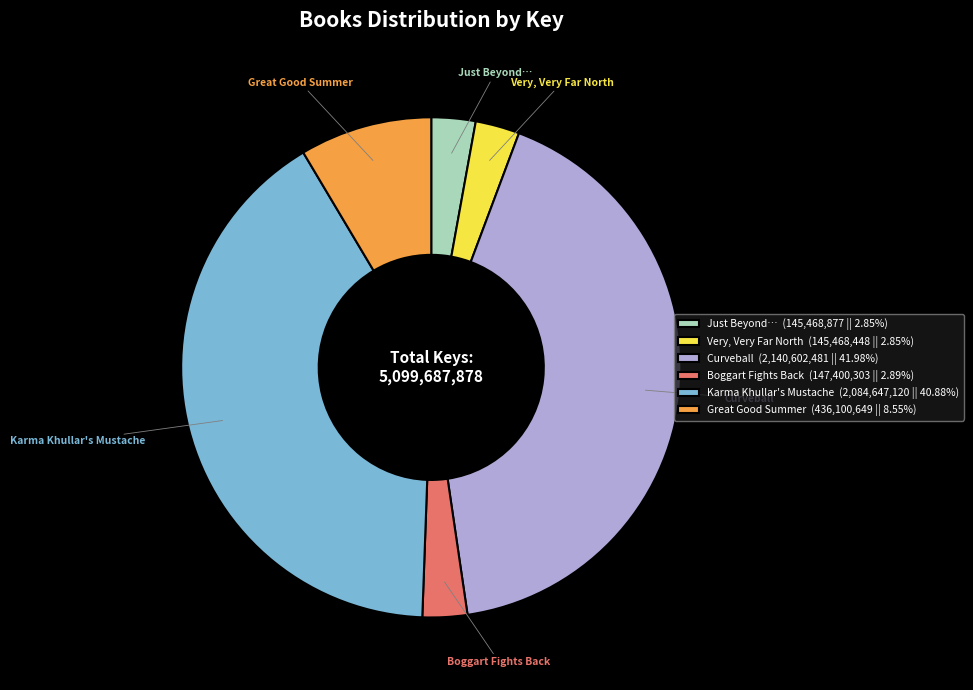

Approximately how many times larger is the value at Boggart Fights Back compared to Great Good Summer?

0.3